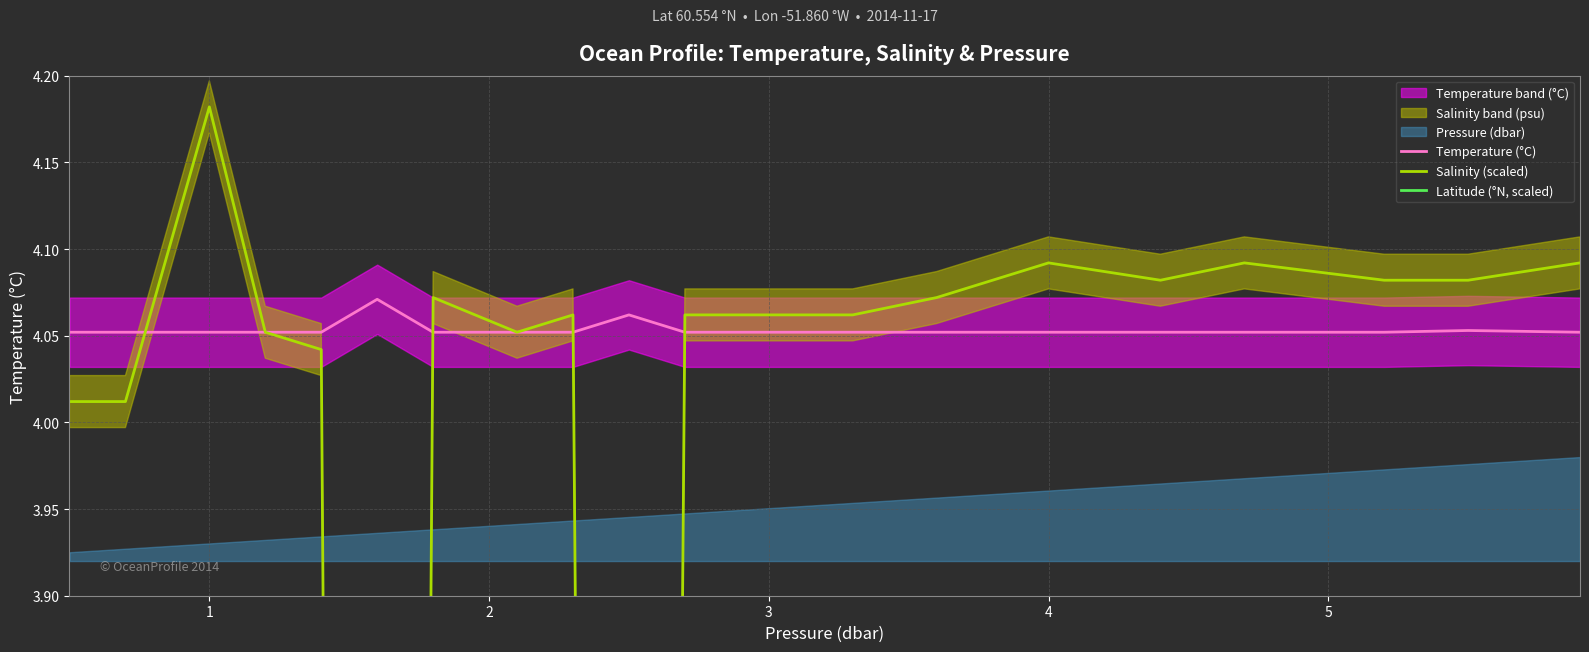

Is the value of Latitude (°N, scaled) at 4 greater than the value of Temperature (°C) at 1?

Yes